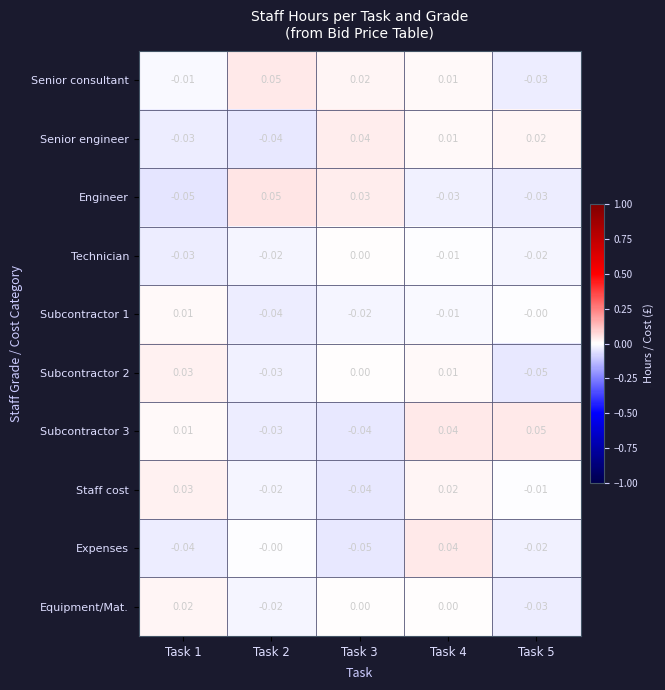

Which series has the largest total across all categories?

Senior consultant